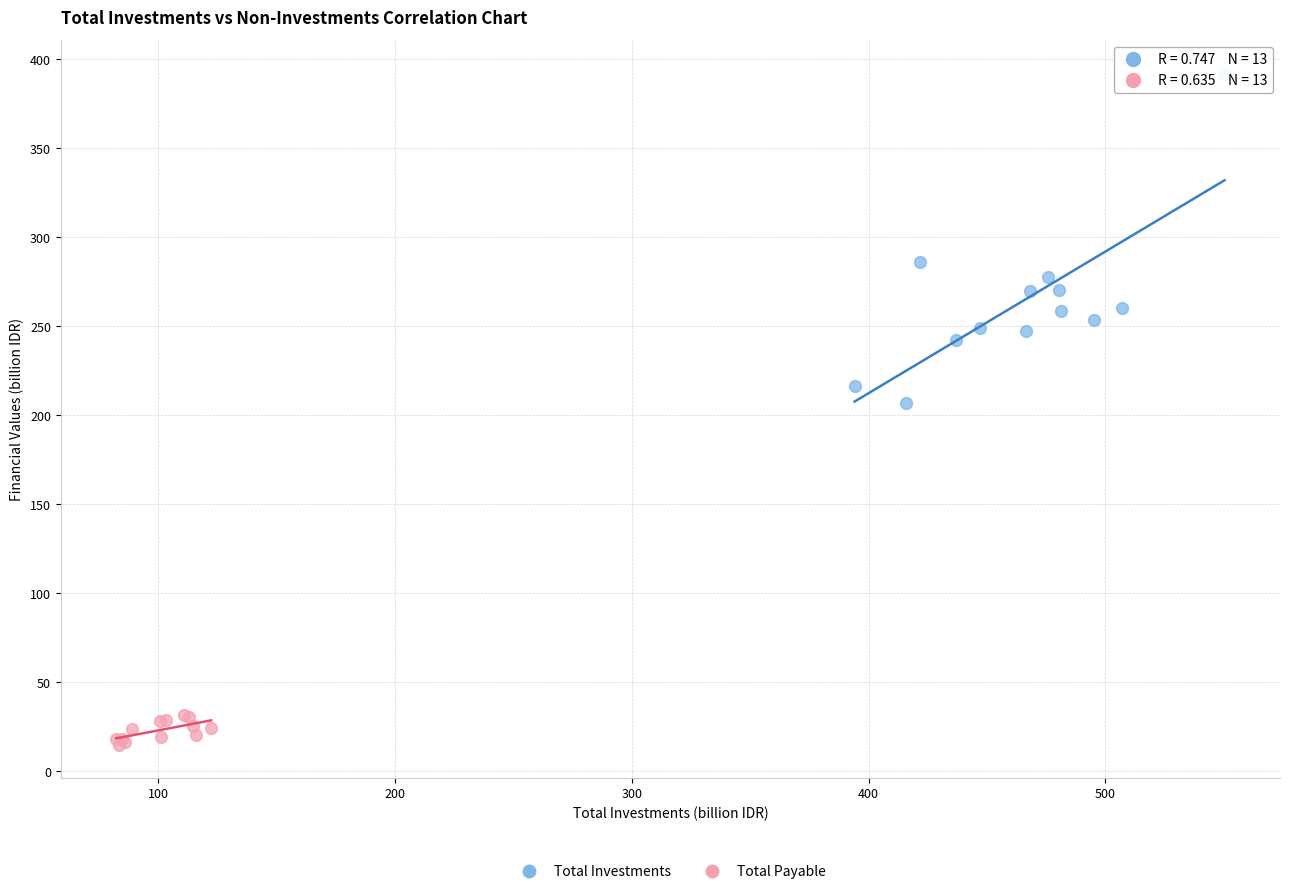

Which series reaches the maximum Y coordinate?

Total Investments